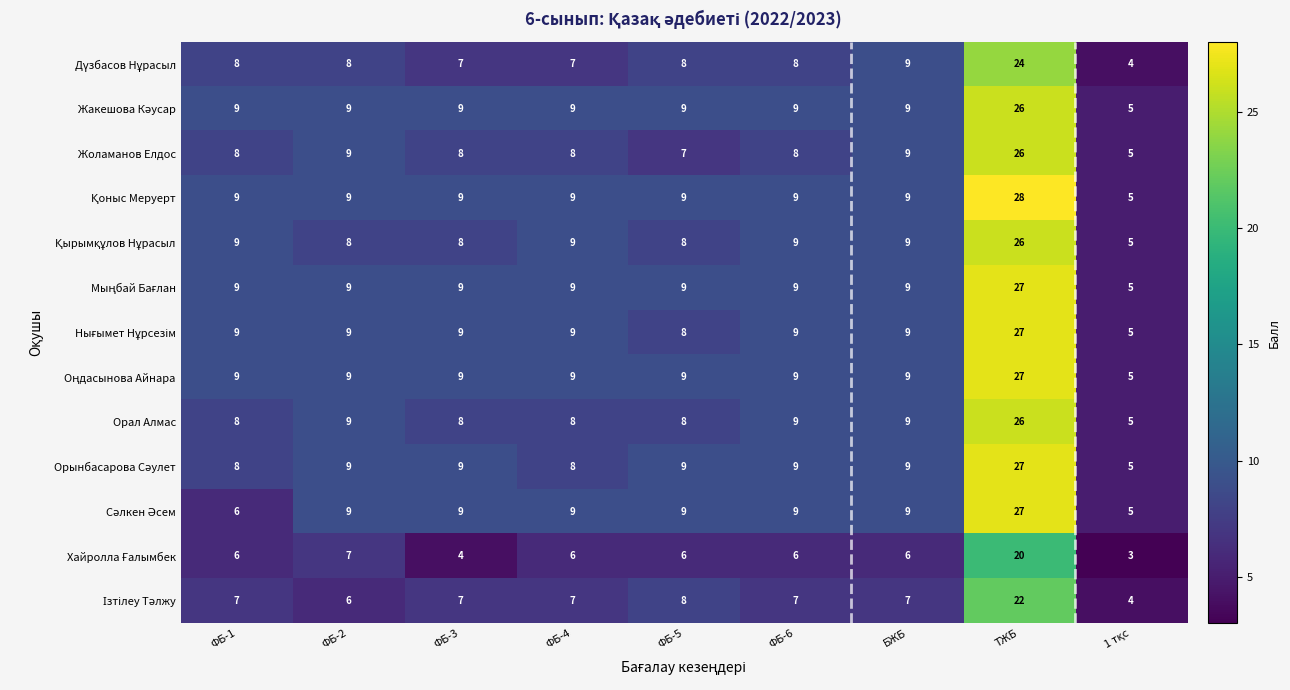

What is the total value across all series at ФБ-6?

110